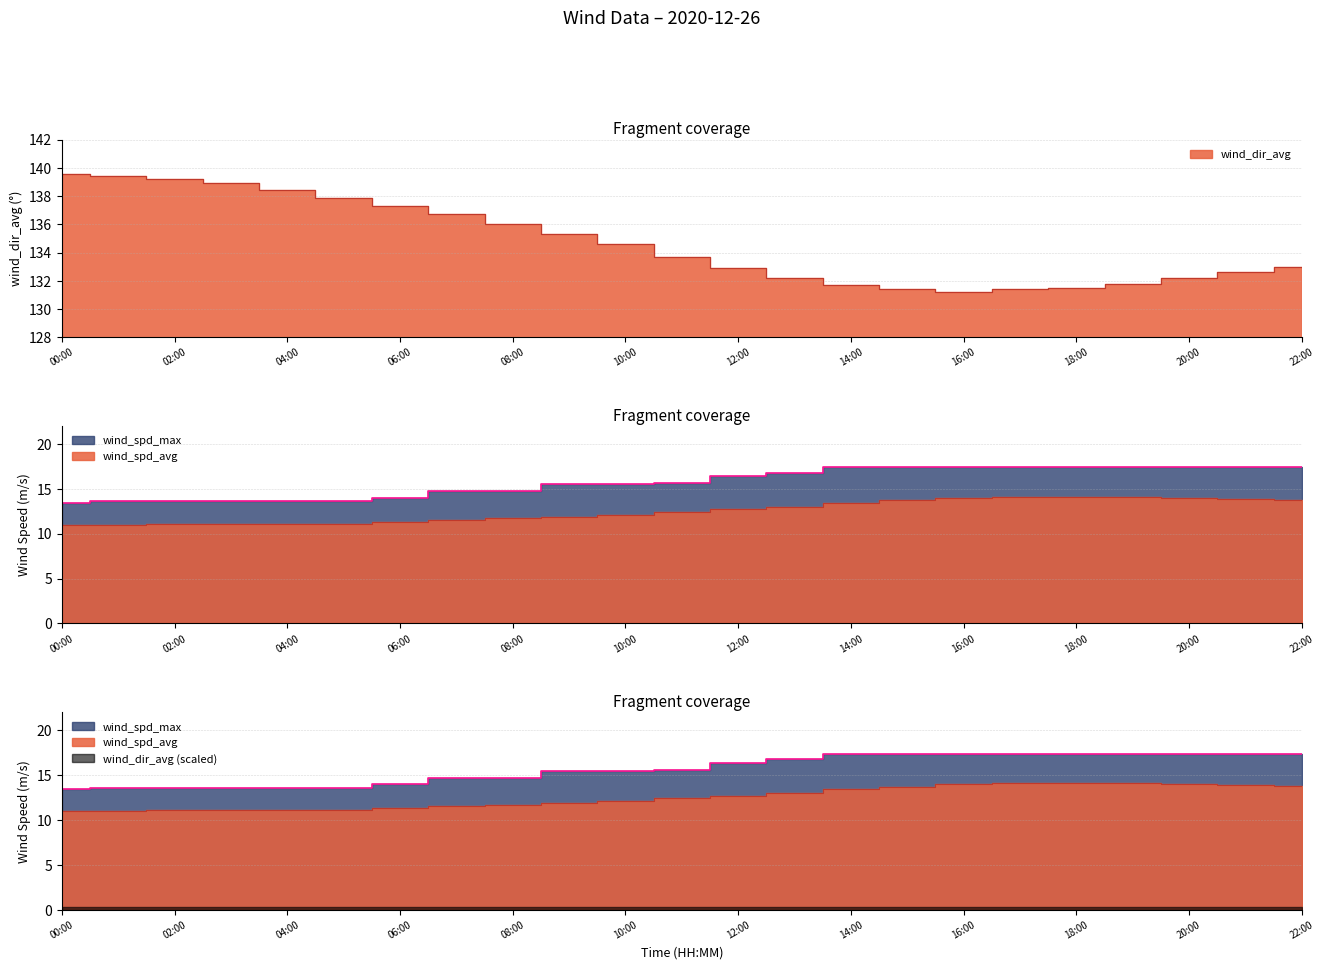

What is the difference between the highest and lowest values at 19:00?

117.7